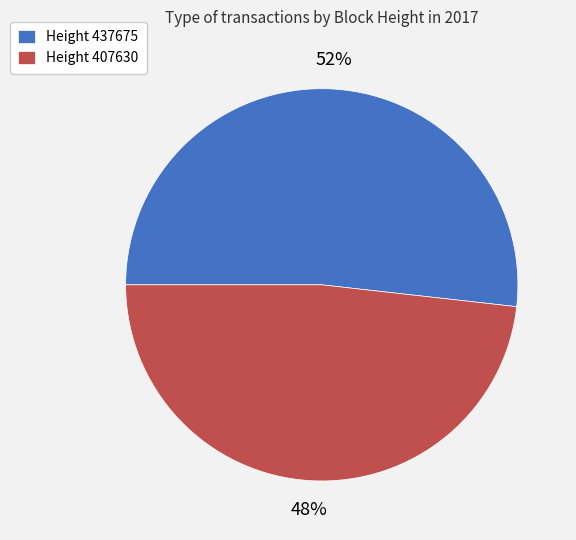

Which category has the smallest portion of the pie?

Height 407630